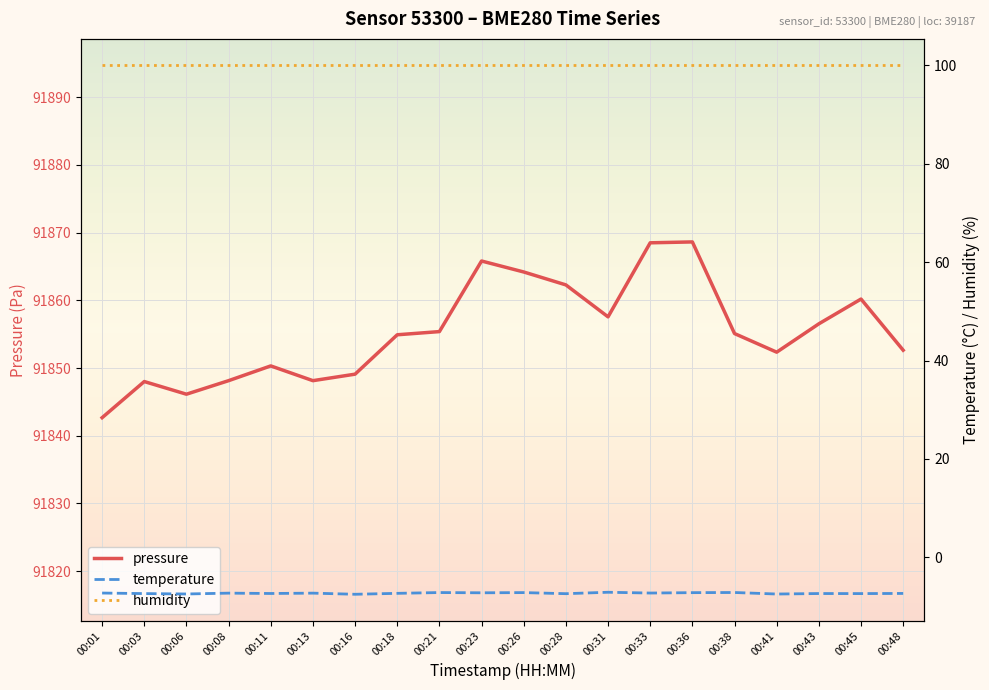

Count the number of data series in this chart.

3